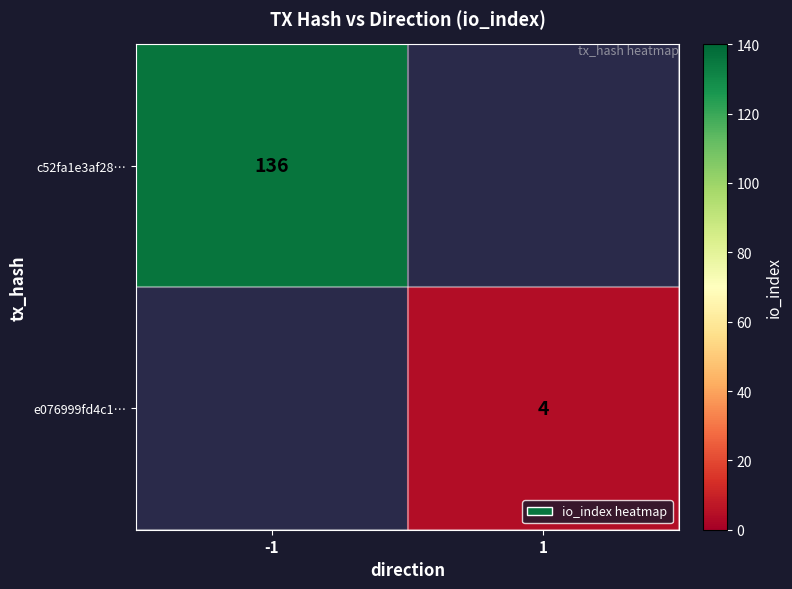

How many data points does each series have?

2